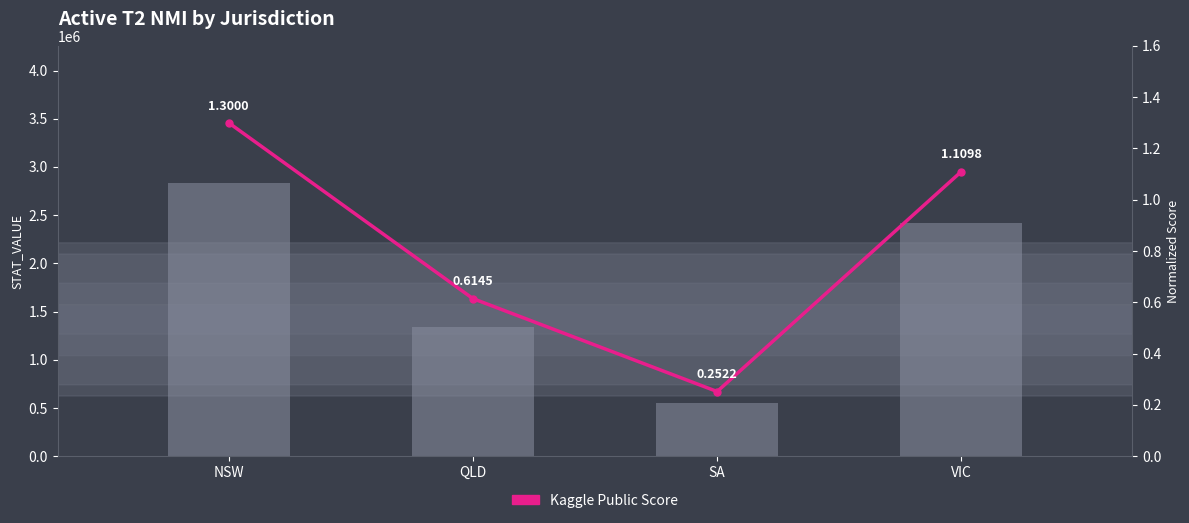

At which category does the chart reach its peak across all series?

NSW